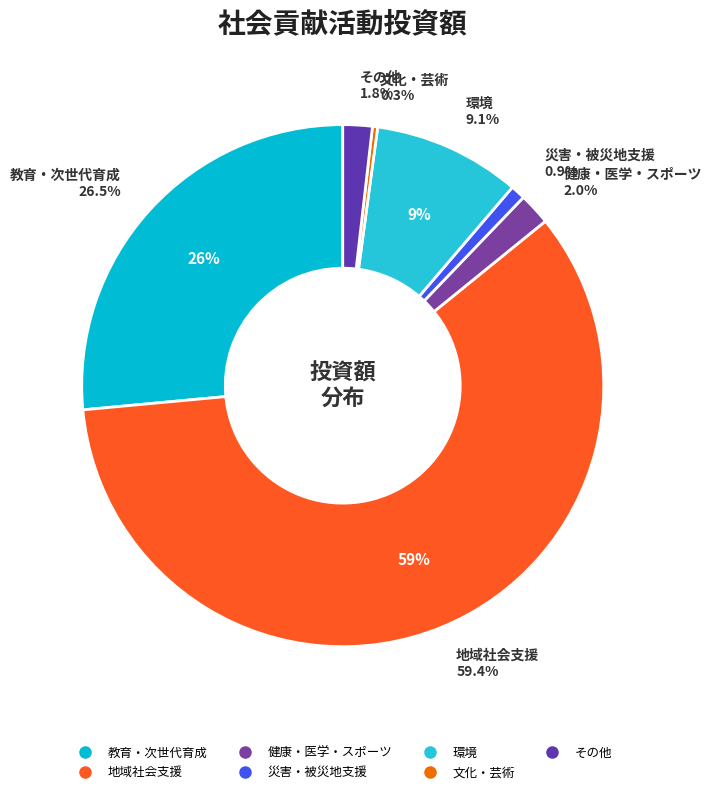

Is 地域社会支援 the majority of the pie?

Yes